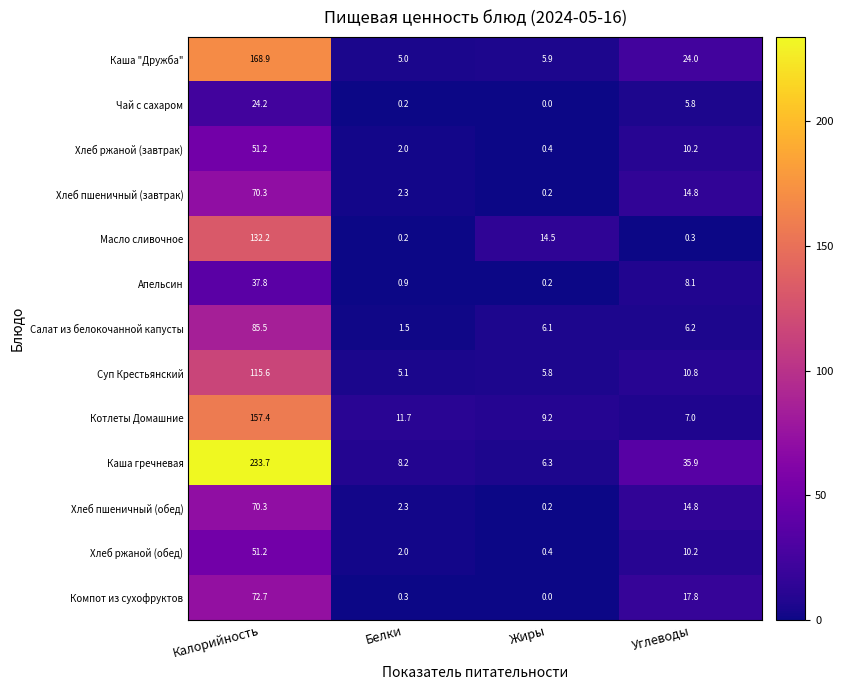

At which category does the chart reach its peak across all series?

Калорийность